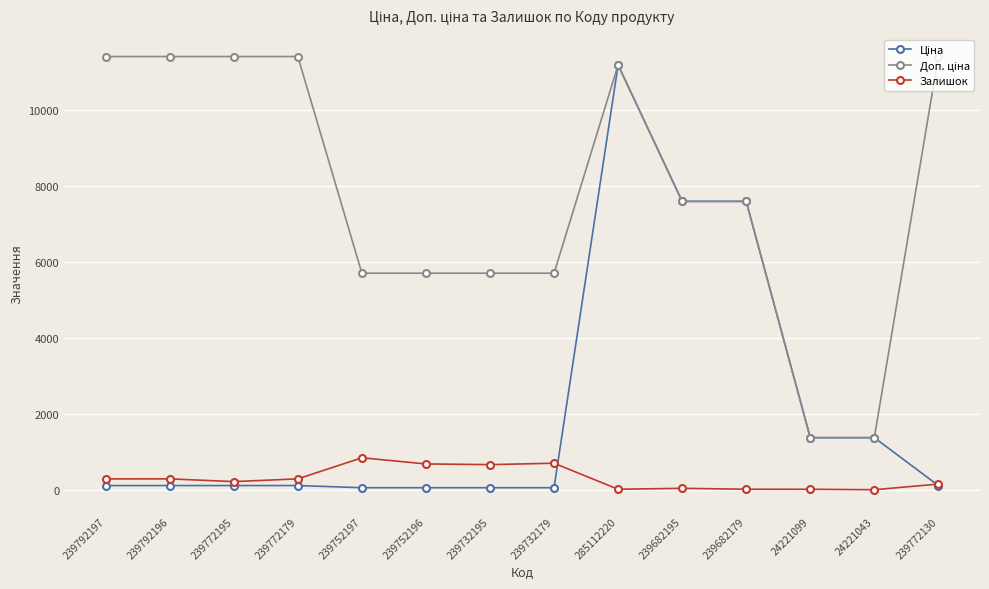

The Залишок series shows 153.0 at 239772130. True or false?

True